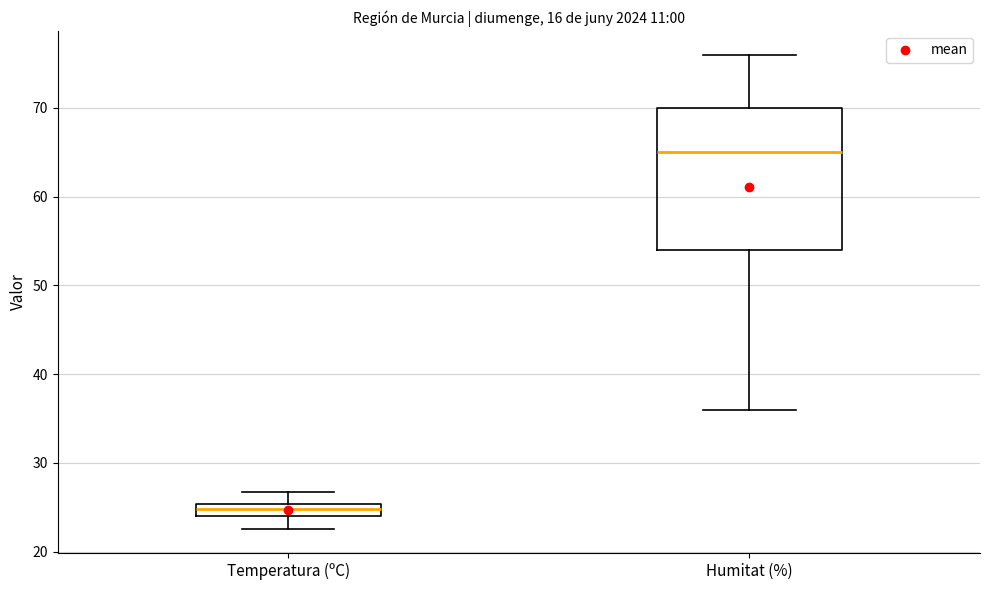

Where does the lower whisker of the box for Temperatura (ºC) end on the y-axis? The values are not printed on the chart, so give them approximately, as read against the axis.

23